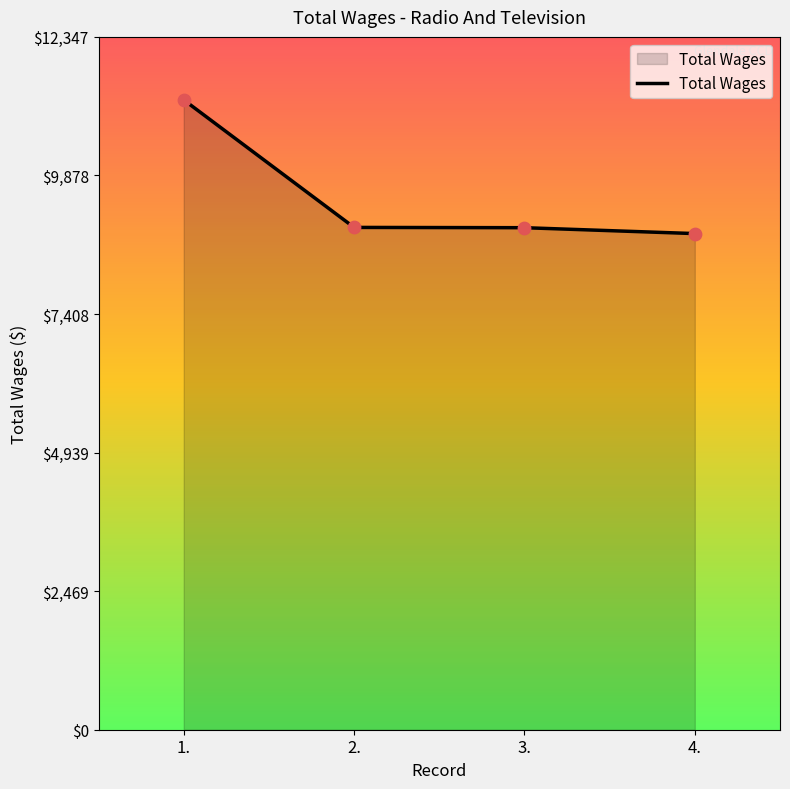

What is the change in value from 2. to 3.?

-5